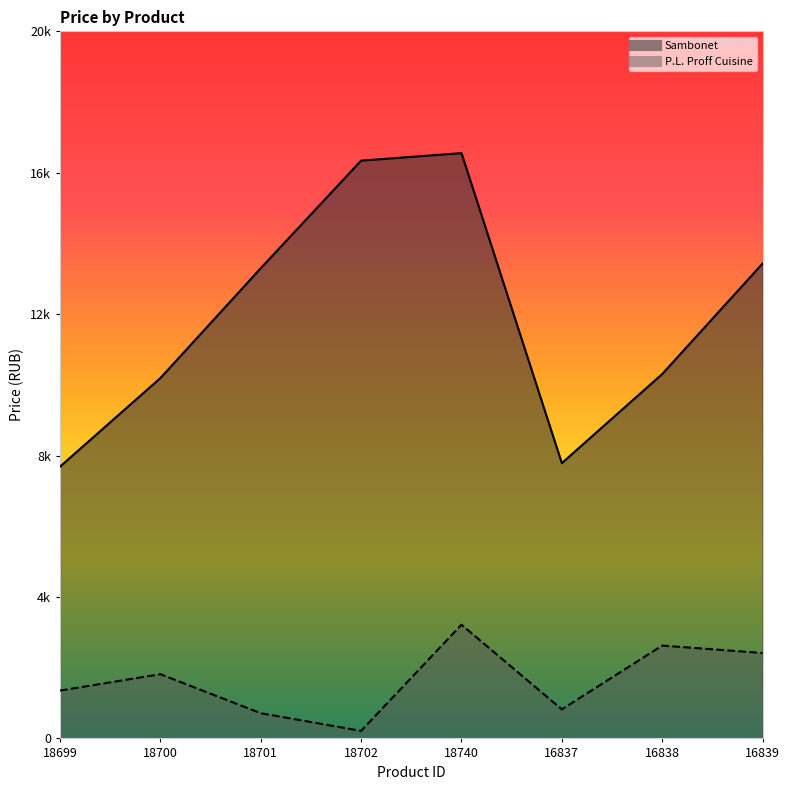

What is the spread (max minus min) of values at 16837?

6964.8